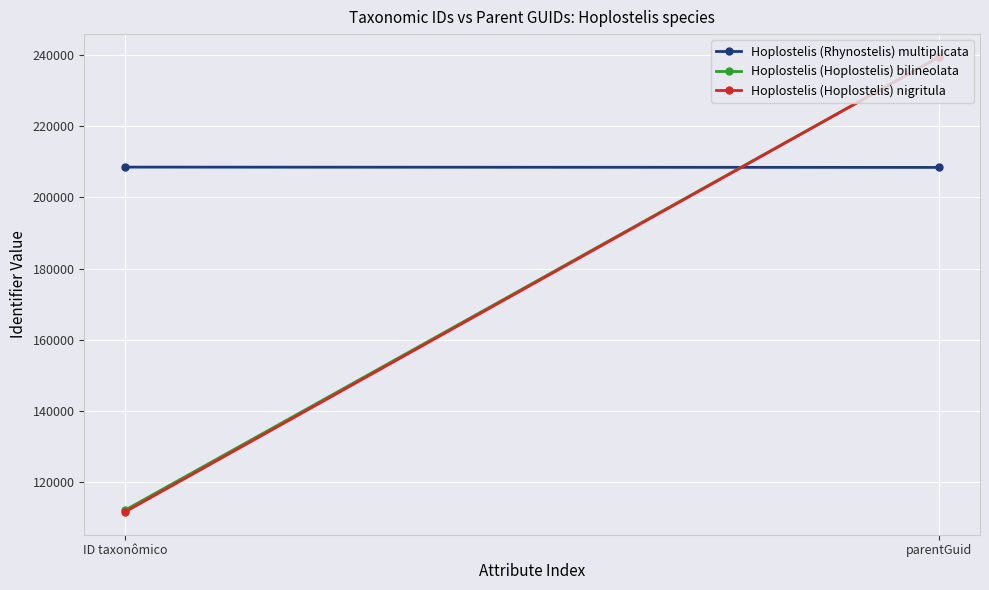

How many lines are shown in the chart?

3